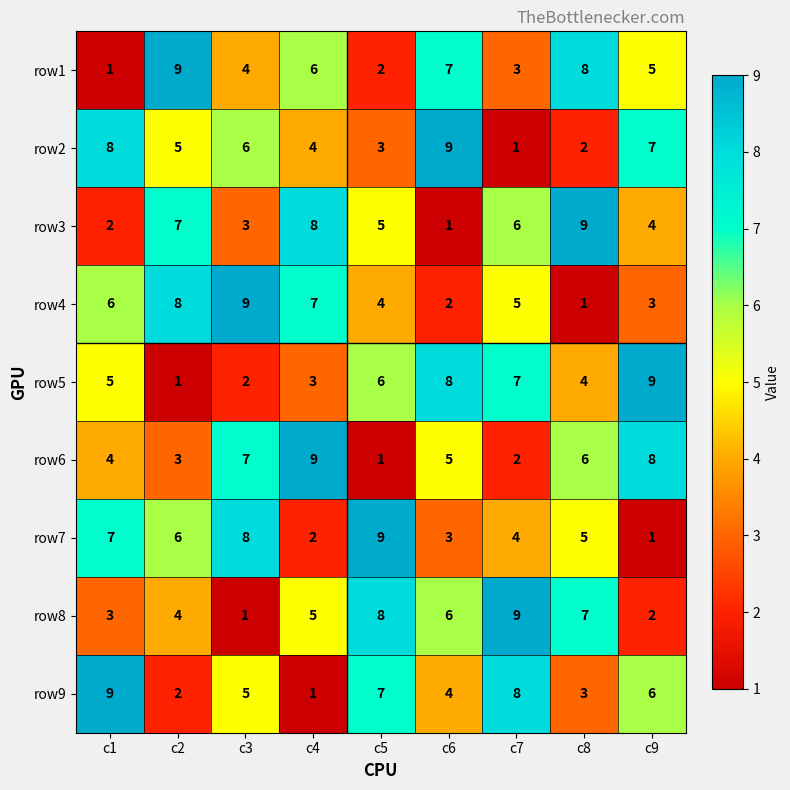

What is the total value across all series at c7?

45